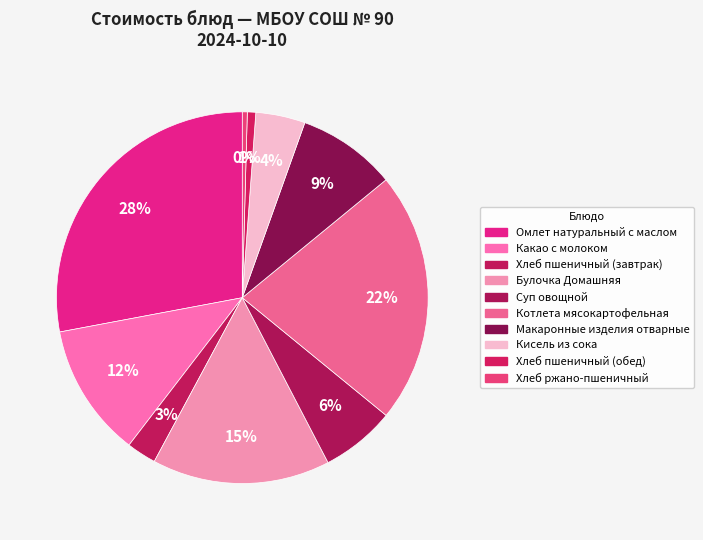

What percentage is the Кисель из сока slice, to the nearest percent?

4%